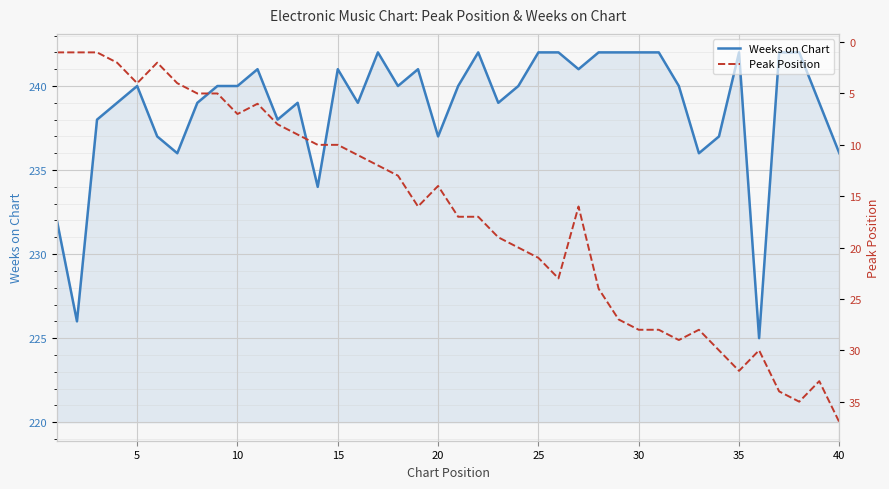

Reading right to left, extract all data points from this chart.

Weeks on Chart: 236	239	242	242	225	242	237	236	240	242	242	242	242	241	242	242	240	239	242	240	237	241	240	242	239	241	234	239	238	241	240	240	239	236	237	240	239	238	226	232
Peak Position: 37	33	35	34	30	32	30	28	29	28	28	27	24	16	23	21	20	19	17	17	14	16	13	12	11	10	10	9	8	6	7	5	5	4	2	4	2	1	1	1